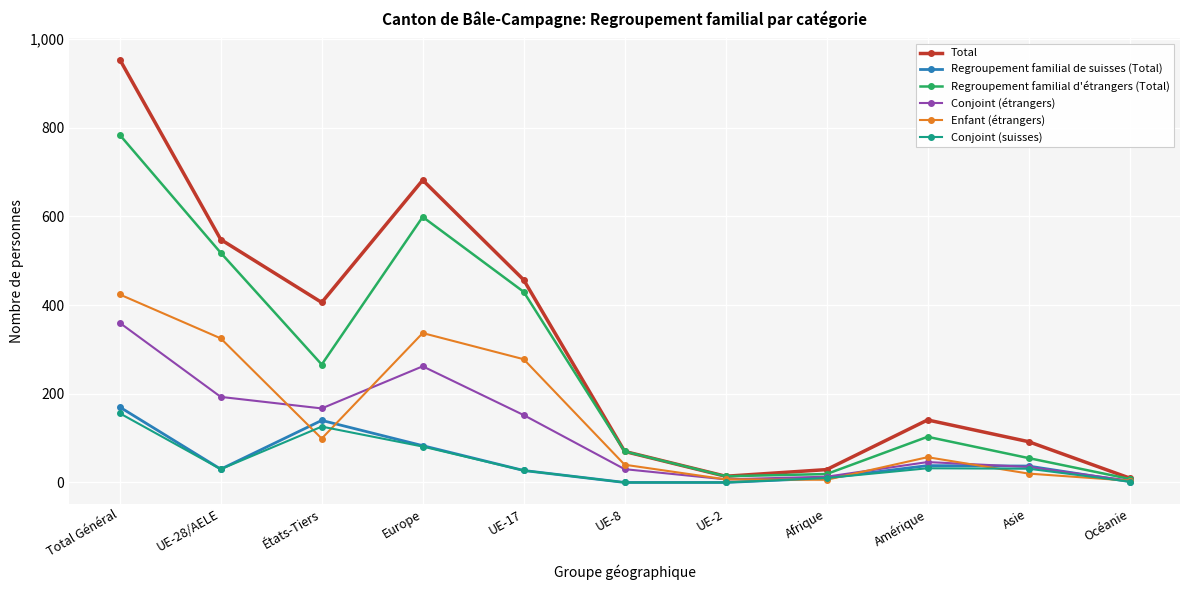

What are all the series names shown in the legend?

Total, Regroupement familial de suisses (Total), Regroupement familial d'étrangers (Total), Conjoint (étrangers), Enfant (étrangers), Conjoint (suisses)